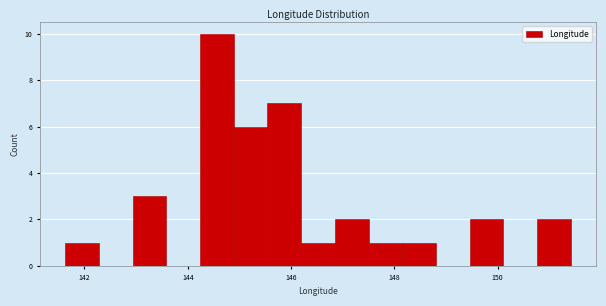

Read against the x-axis, roughly where is the centre of the tallest bar?

144.6